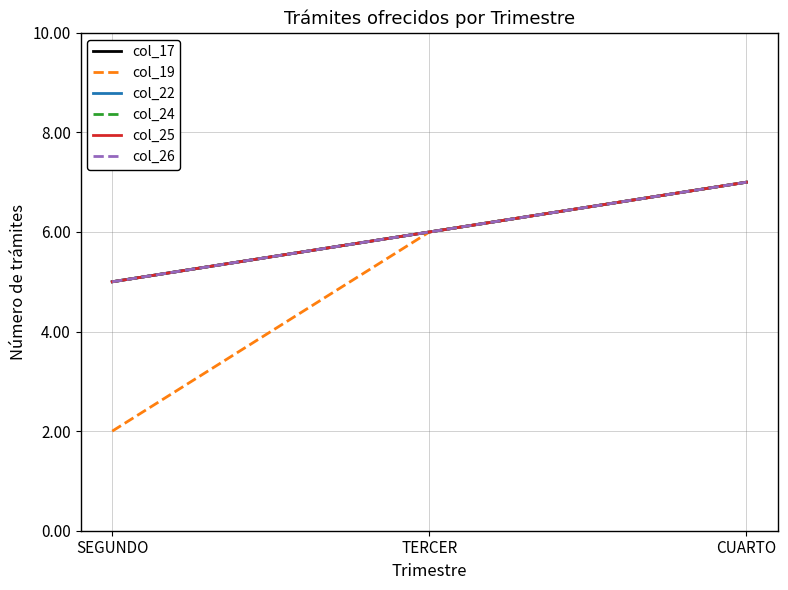

Does the chart display data point markers on the line(s)?

No